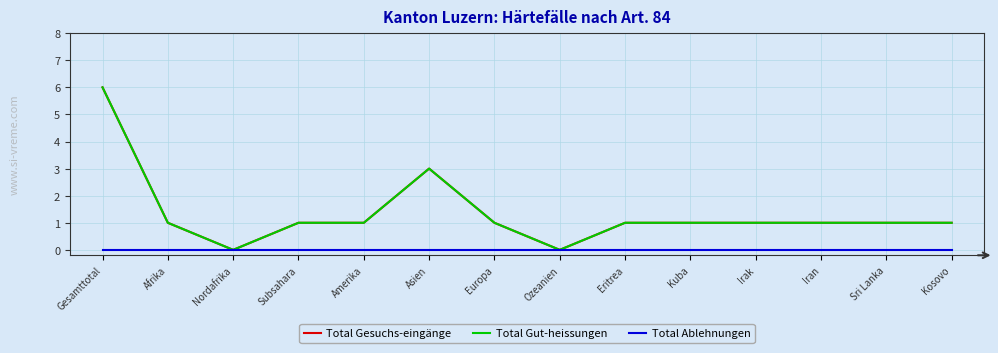

Reading right to left, what are all the values shown in this chart?

Total Gesuchs-eingänge: 1	1	1	1	1	1	0	1	3	1	1	0	1	6
Total Gut-heissungen: 1	1	1	1	1	1	0	1	3	1	1	0	1	6
Total Ablehnungen: 0	0	0	0	0	0	0	0	0	0	0	0	0	0